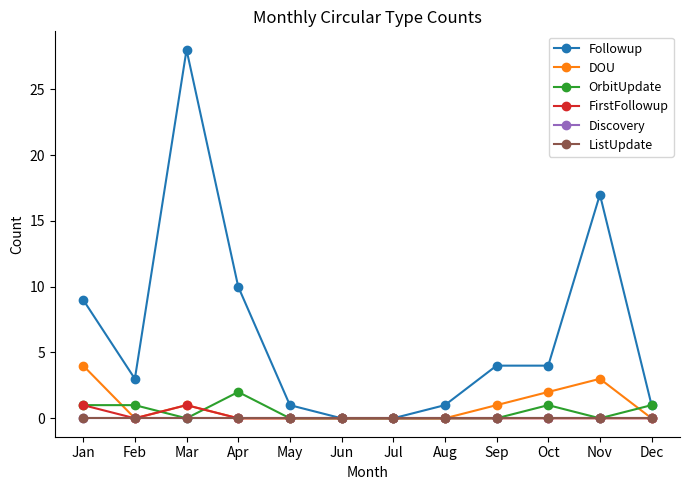

Between Feb and Jul, which series saw the biggest shift?

Followup